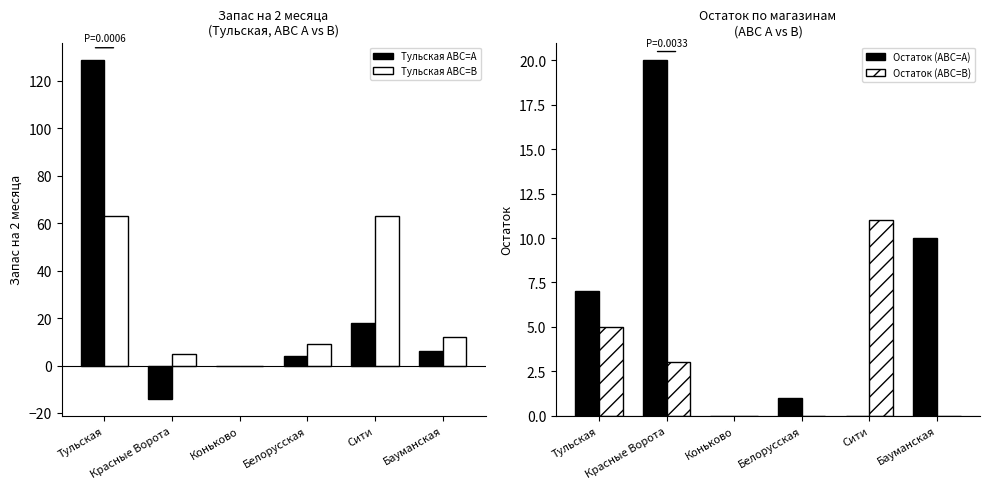

What is the difference between the maximum and minimum values in the Остаток (ABC=A) series?

20